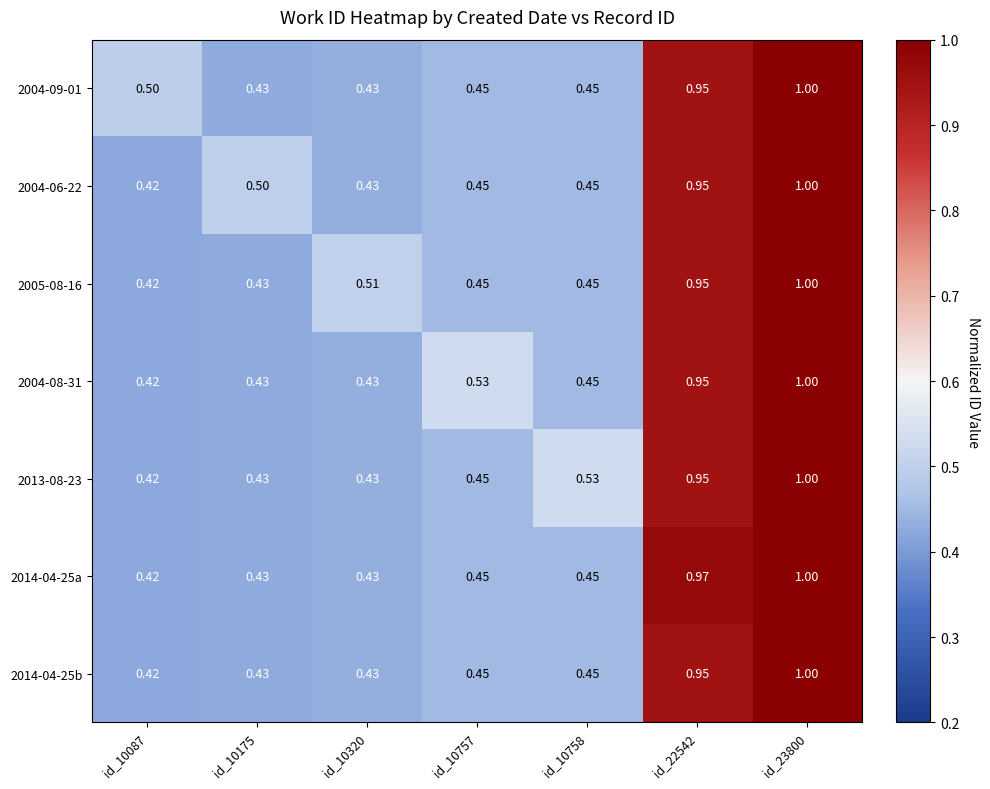

How many categories are shown in the chart?

7